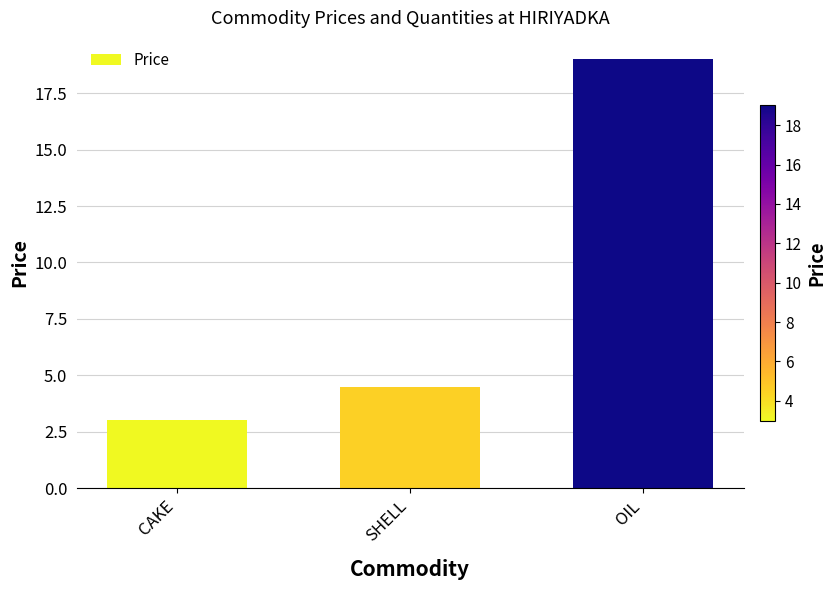

How many categories are shown in the chart?

3